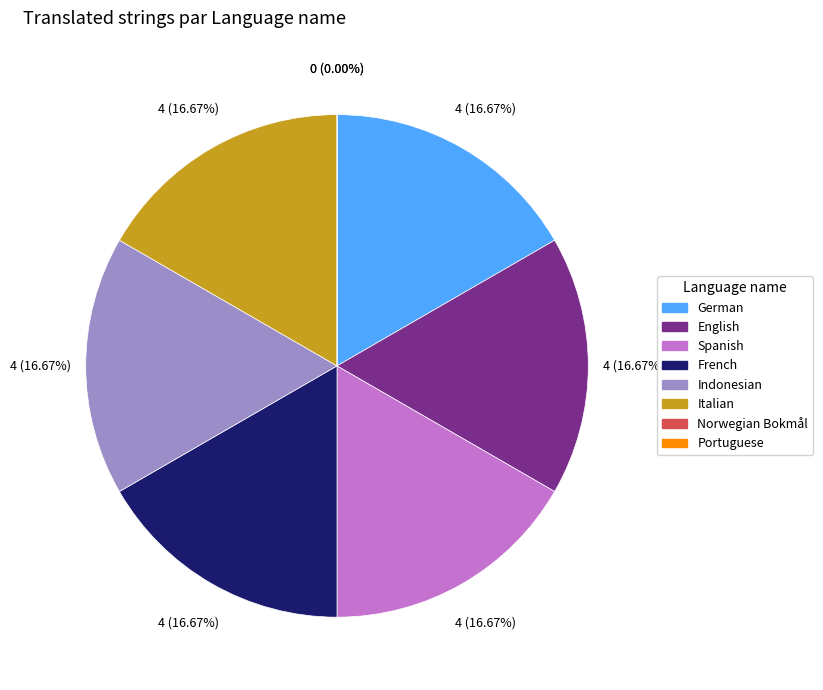

To the nearest percent, what portion does Indonesian represent?

17%